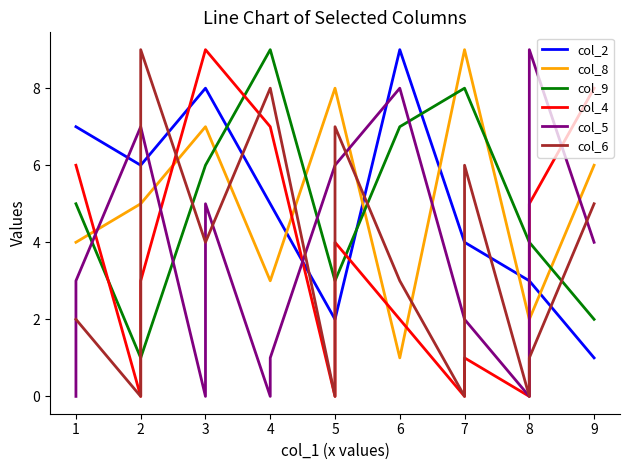

What is the difference between the maximum and minimum values in the col_6 series?

9